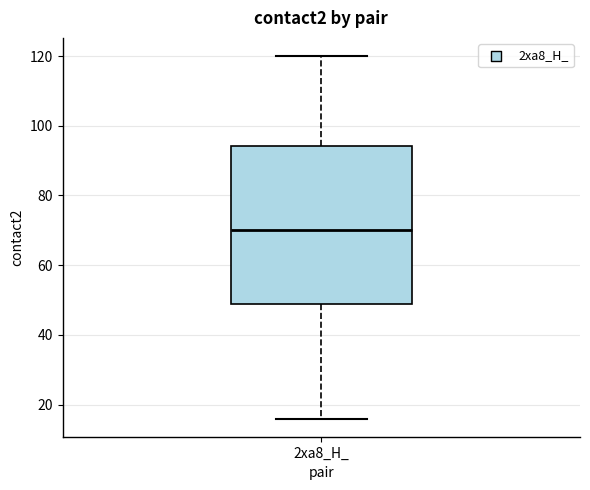

Where does the upper whisker of the box for 2xa8_H_ end on the y-axis? The values are not printed on the chart, so give them approximately, as read against the axis.

120